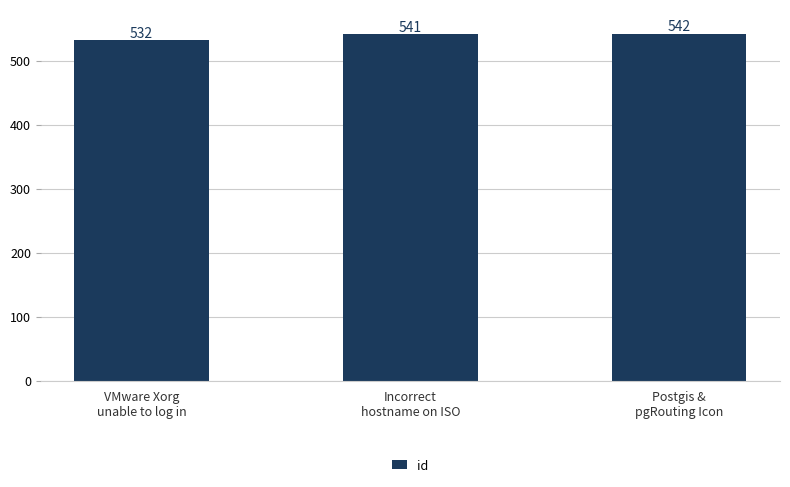

What is the label of the 3rd bar from the left?

Postgis &
pgRouting Icon